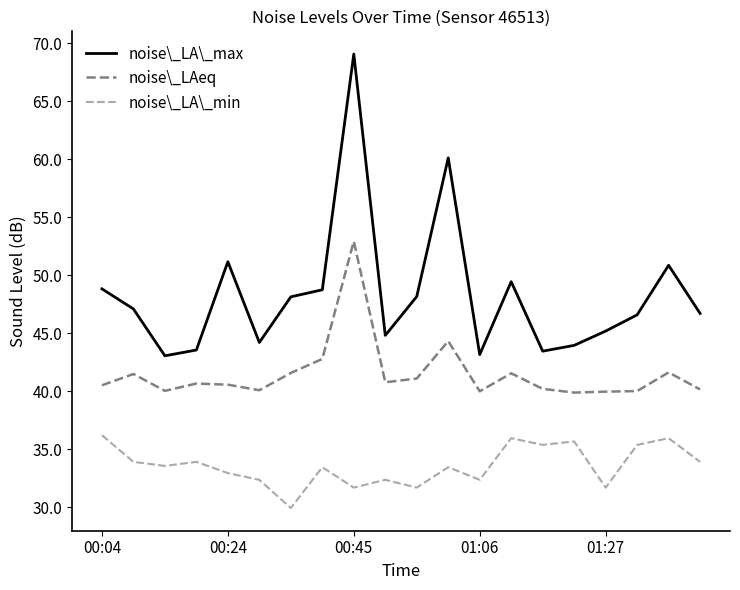

What is the difference between the maximum and minimum values in the noise\_LAeq series?

13.0